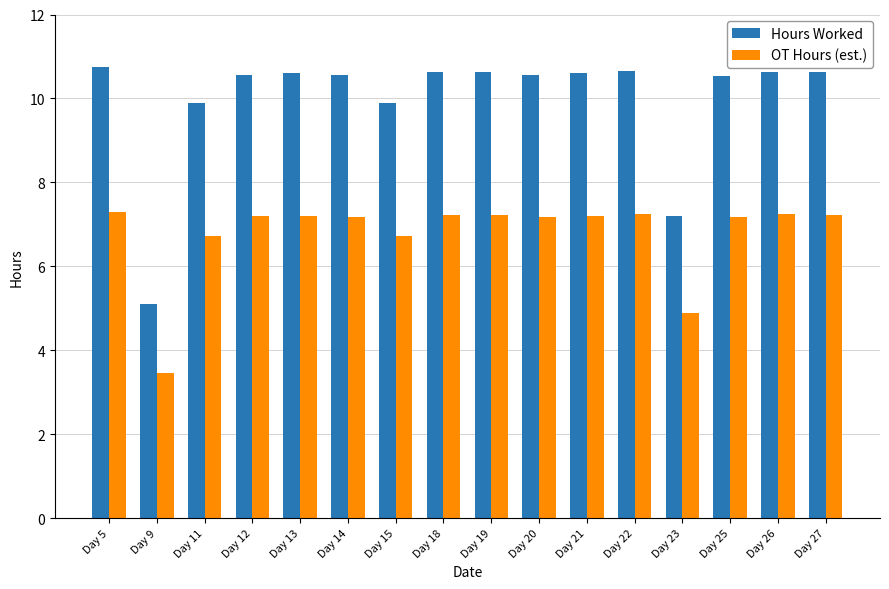

Between Day 23 and Day 27, which series saw the biggest shift?

Hours Worked